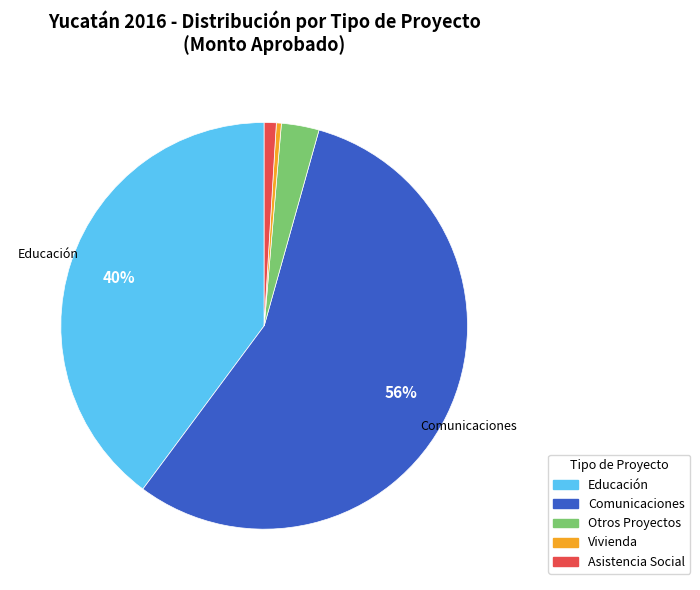

Which category has the smallest portion of the pie?

Vivienda